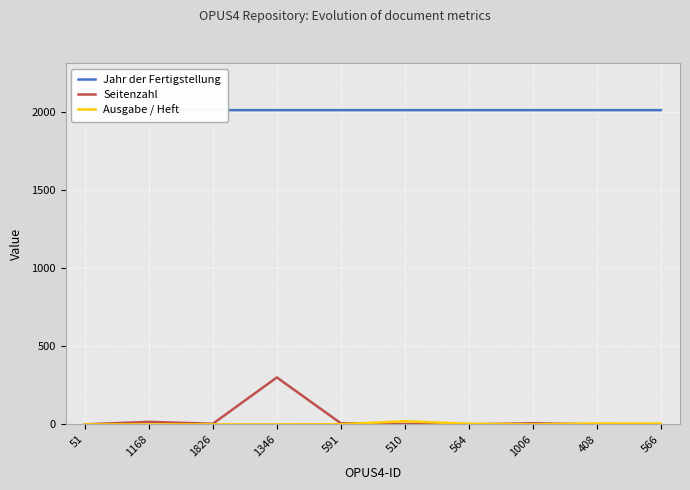

Is it true that Jahr der Fertigstellung equals 2015 at 1346?

True